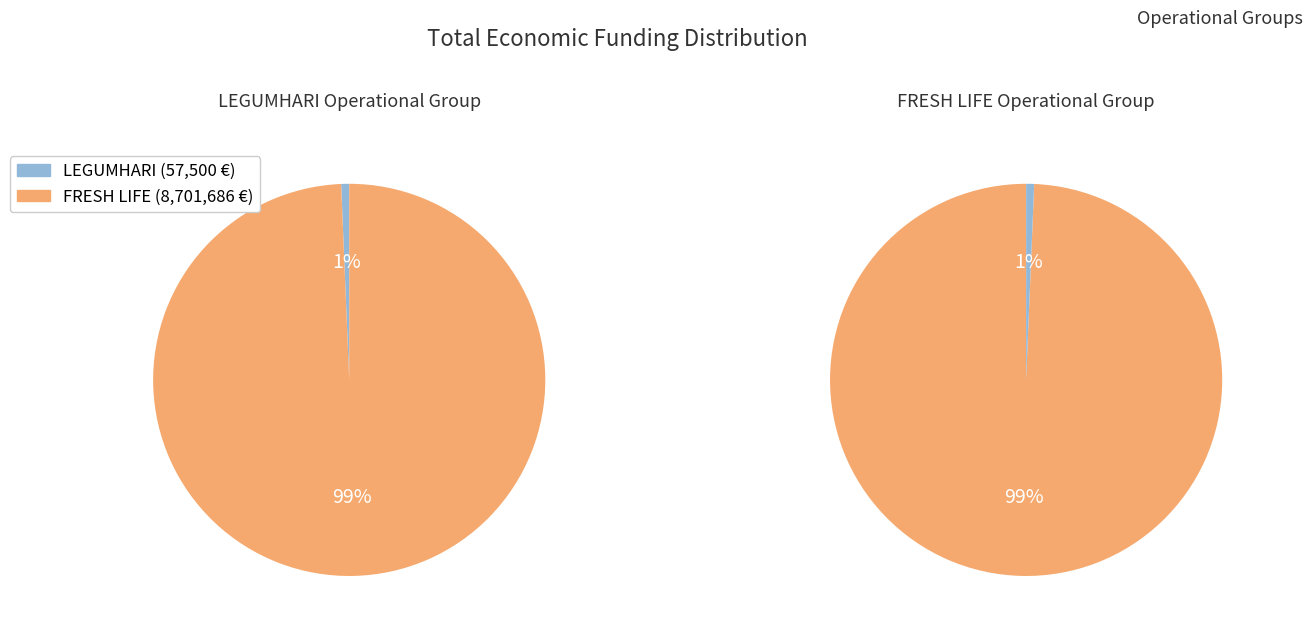

What is the largest slice in the pie chart?

FRESH LIFE